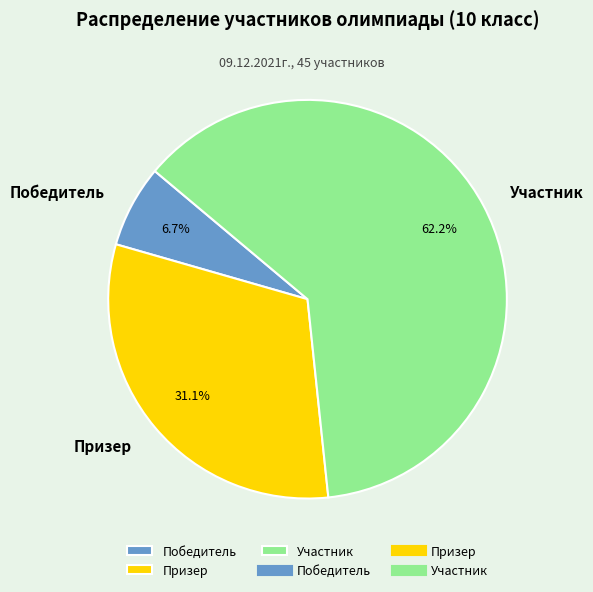

Combined, what portion of the pie is Призер and Победитель?

37.8%